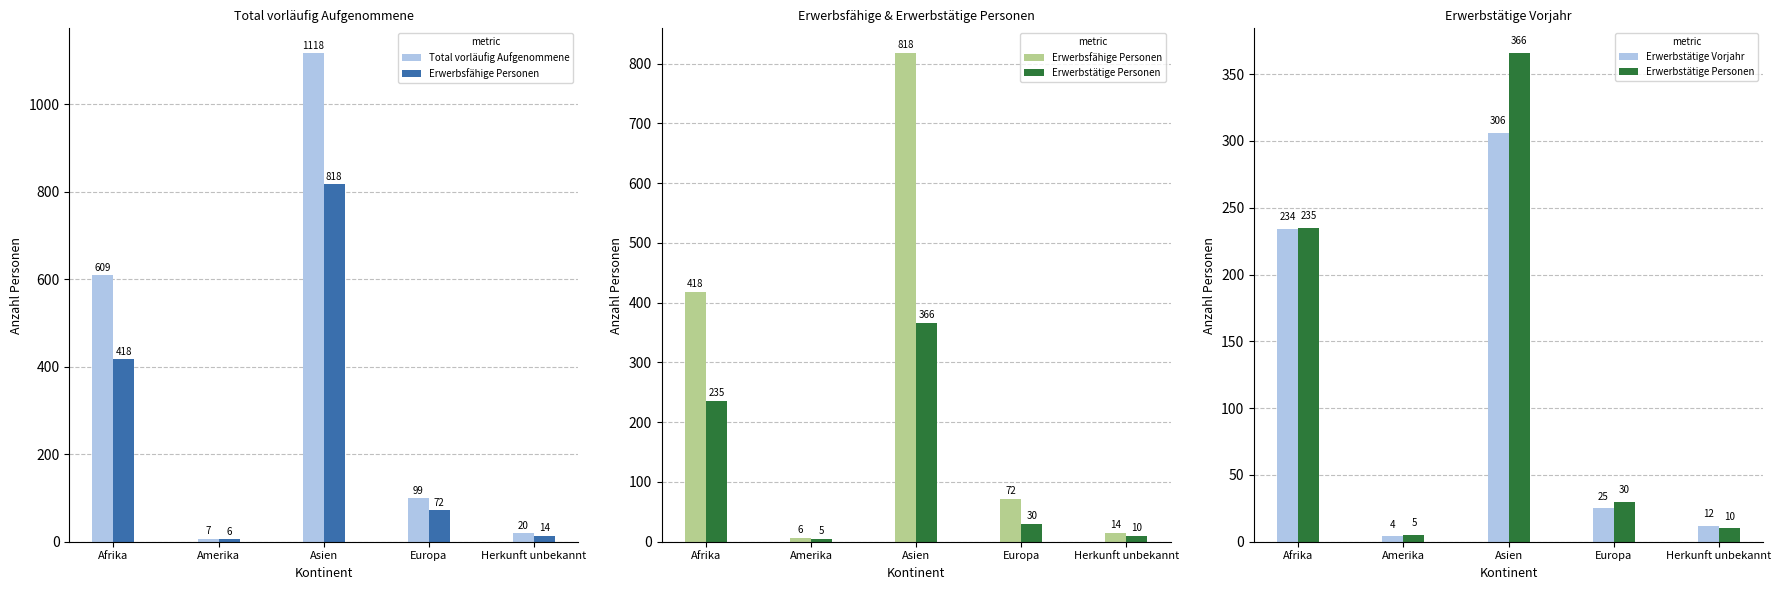

At which label does Erwerbstätige Personen first exceed 30?

Afrika